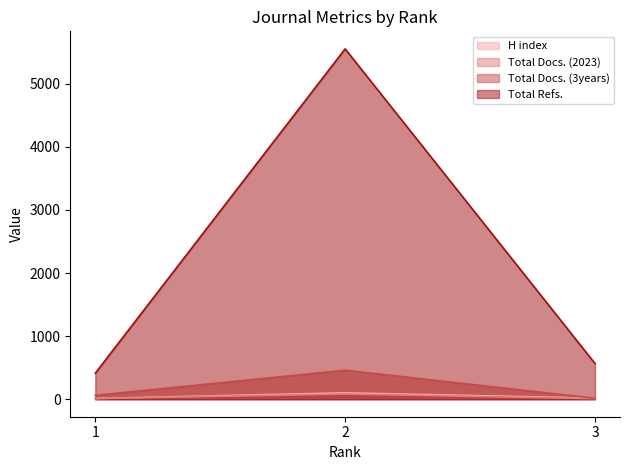

List the labels in order of Total Docs. (3years) value, smallest first.

3, 1, 2